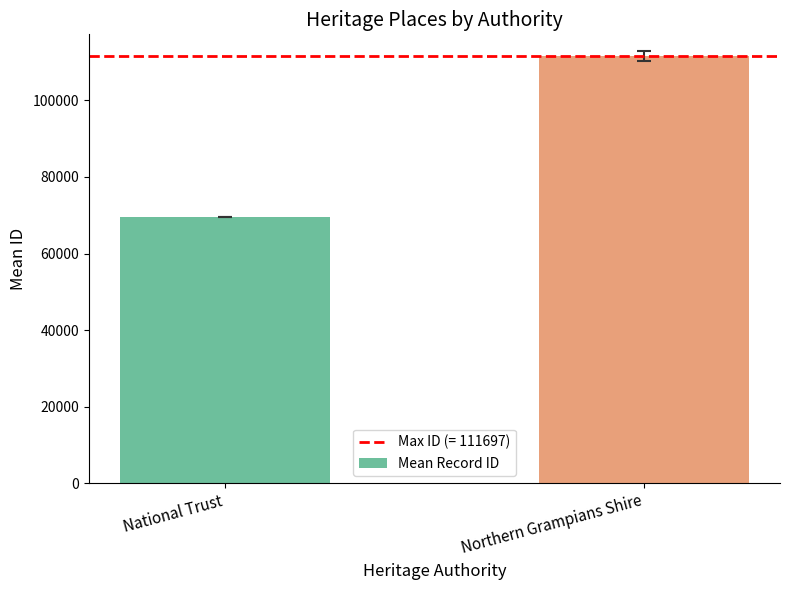

Reading left to right, what are all the values shown in this chart?

National Trust=69494	Northern Grampians Shire=111586